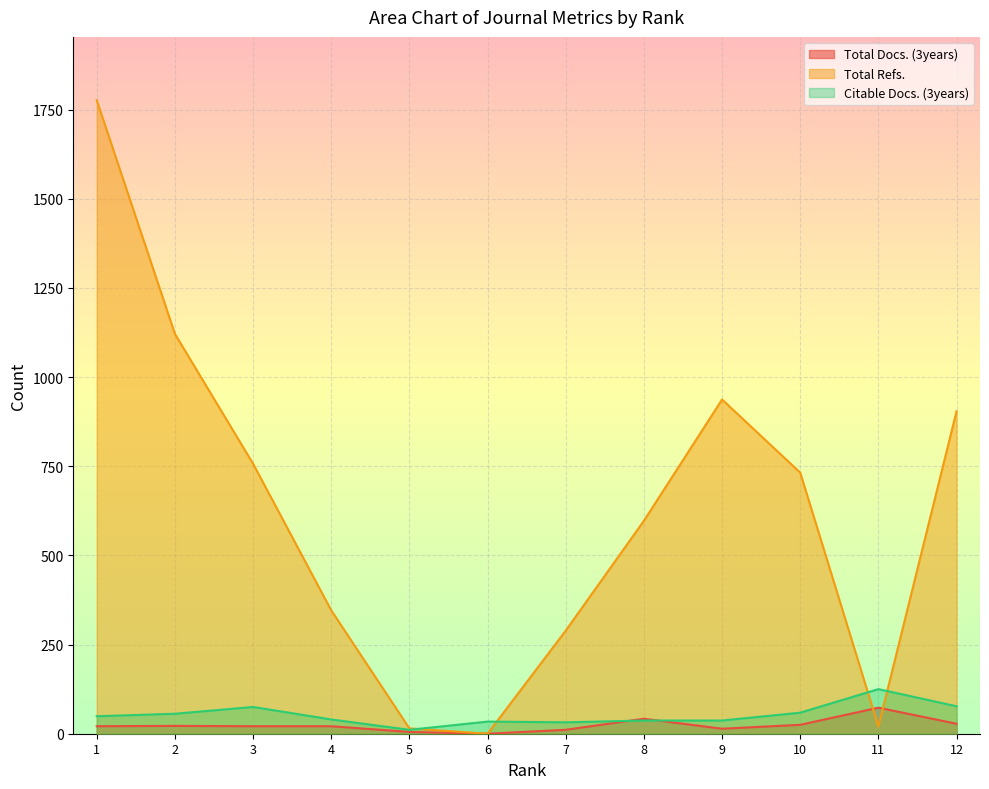

Reading right to left, list all the values displayed in this chart.

Total Docs. (3years): 12=28	11=73	10=25	9=14	8=42	7=11	6=0	5=5	4=21	3=21	2=22	1=21
Total Refs.: 12=904	11=20	10=732	9=937	8=597	7=289	6=0	5=15	4=346	3=757	2=1121	1=1776
Citable Docs. (3years): 12=77	11=125	10=59	9=37	8=37	7=32	6=34	5=11	4=40	3=75	2=56	1=49